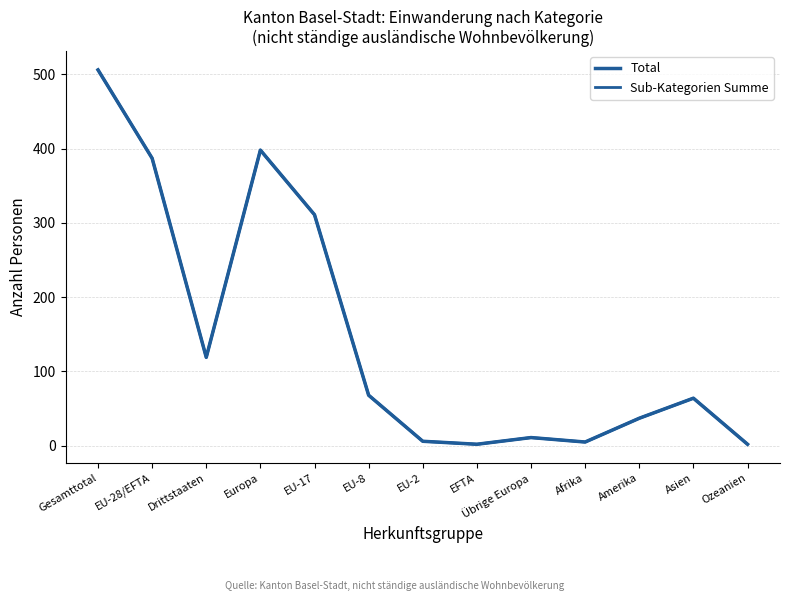

At Drittstaaten, list the series in order from largest to smallest.

Total, Sub-Kategorien Summe